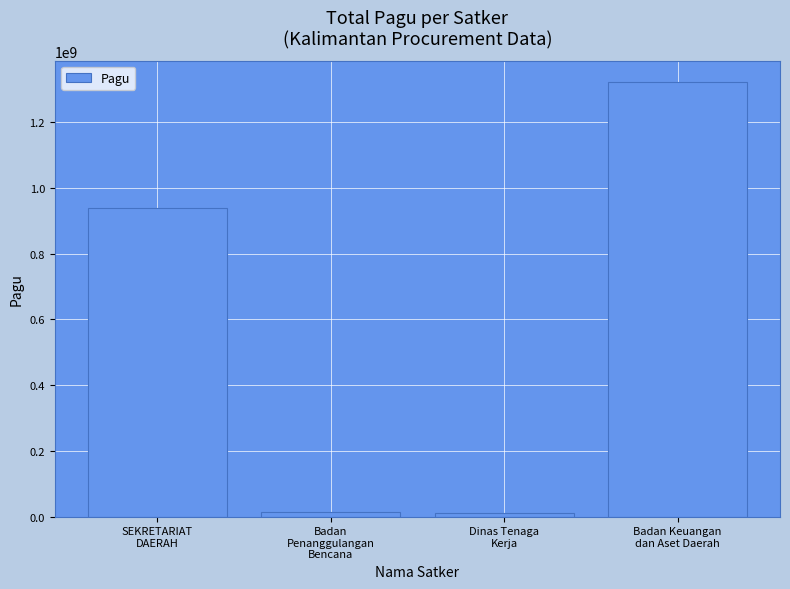

What is the greatest value displayed?

1321794126